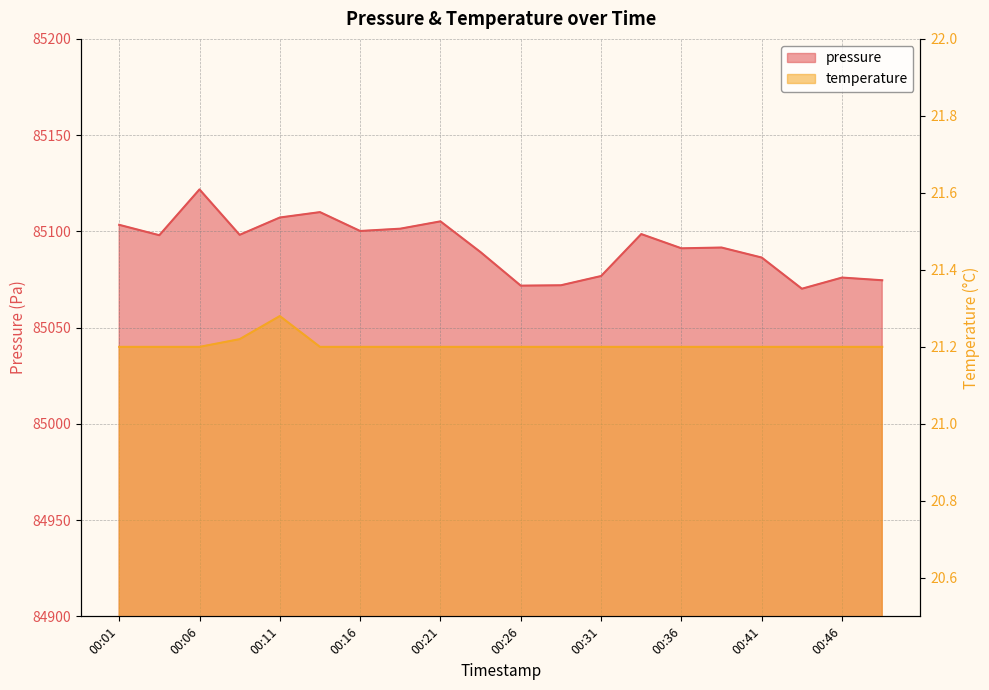

At which category is the sum across all series the highest?

00:06